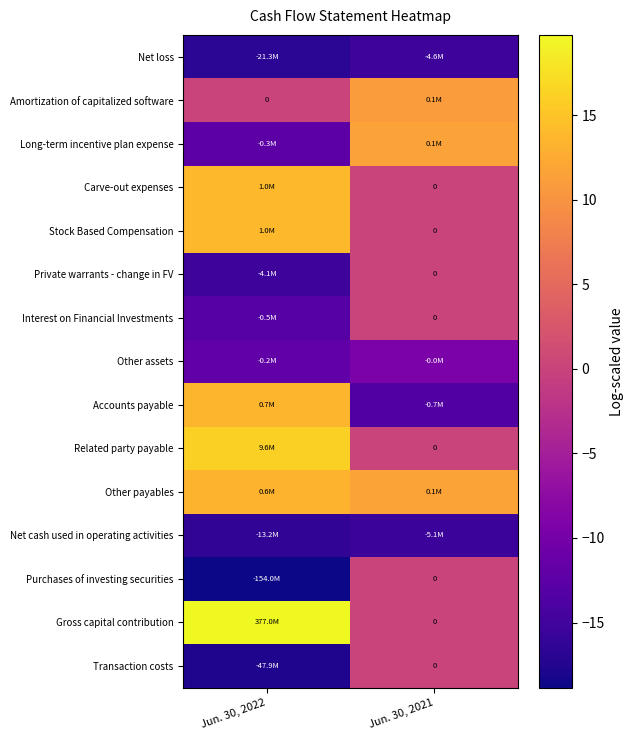

True or false: Transaction costs has a value of 9.2 at Jun. 30, 2021.

False